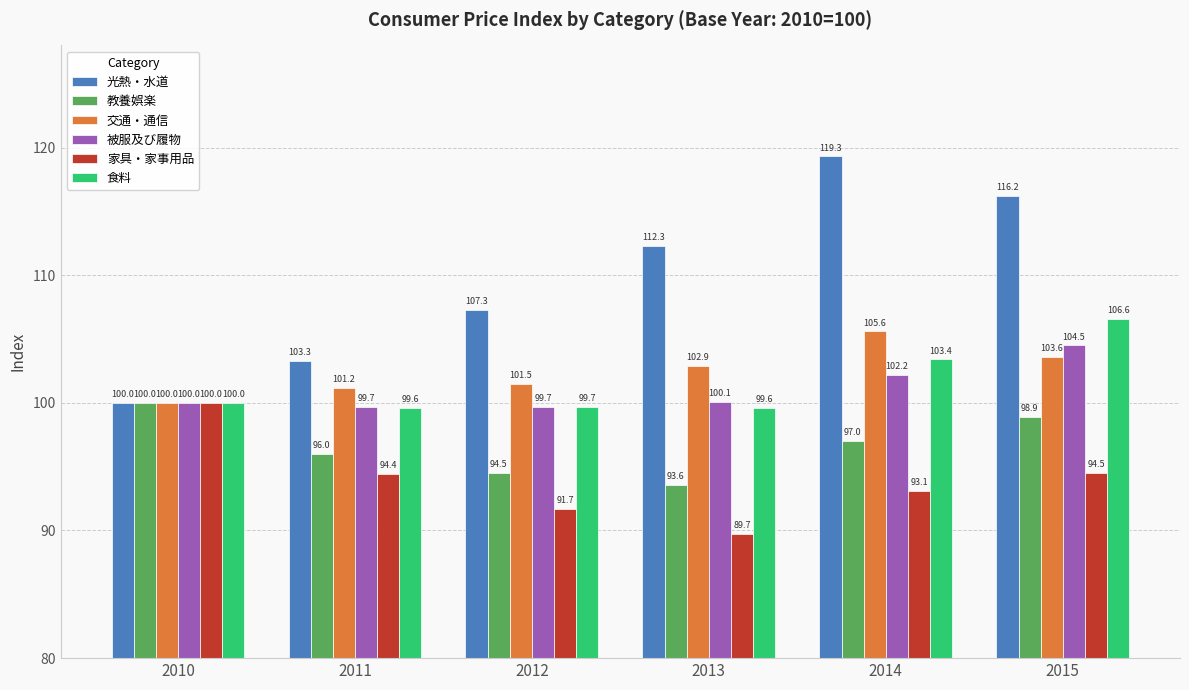

Rank the series at 2013 from highest to lowest value.

光熱・水道, 交通・通信, 被服及び履物, 食料, 教養娯楽, 家具・家事用品